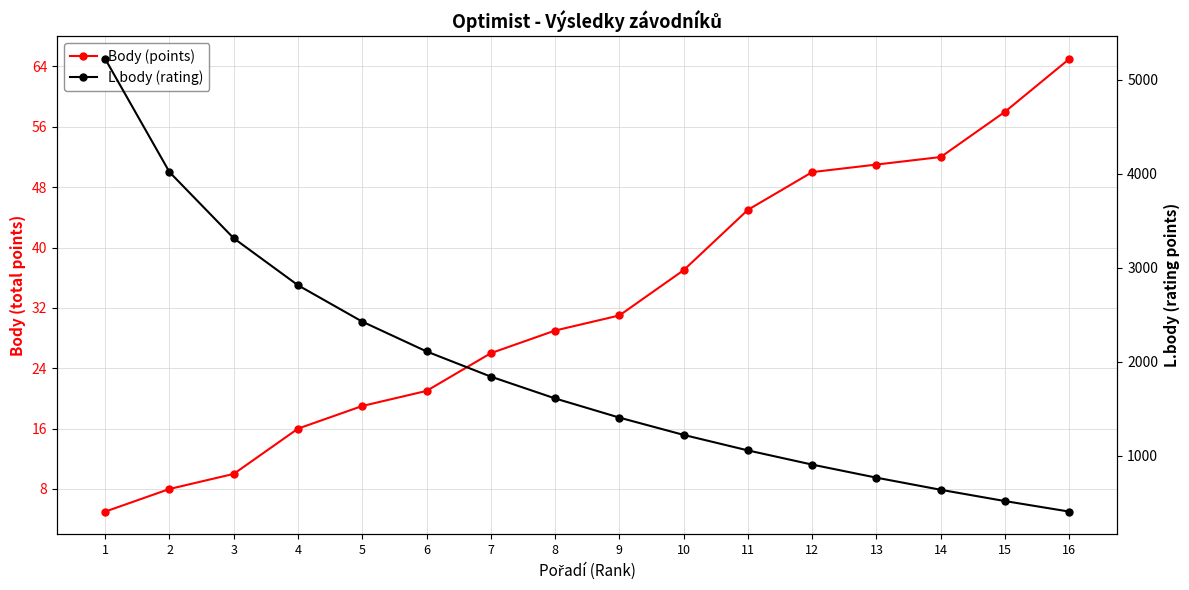

What is the spread (max minus min) of values at 16?

339